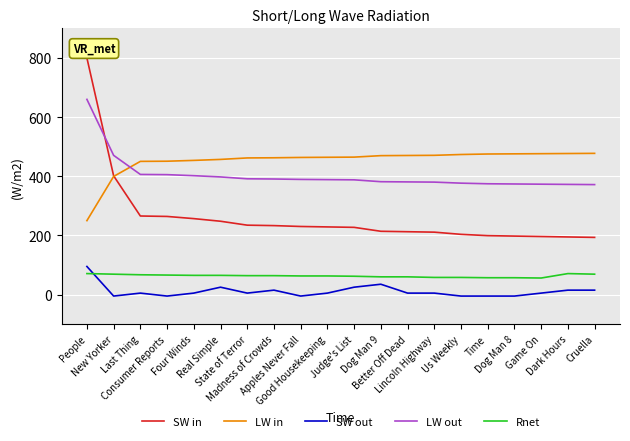

What is the minimum value shown in the chart?

-5.0